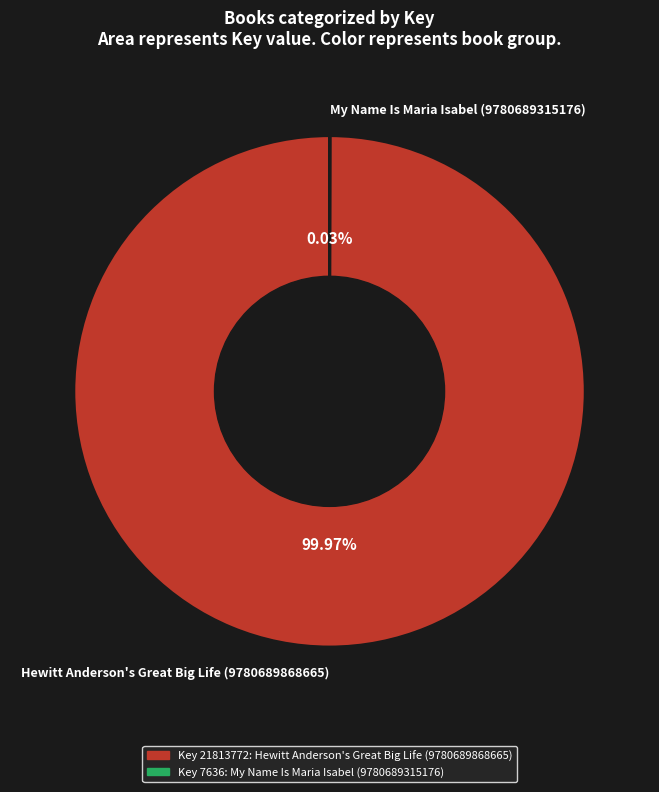

Does Hewitt Anderson's Great Big Life (9780689868665) account for over 50% of the chart?

Yes